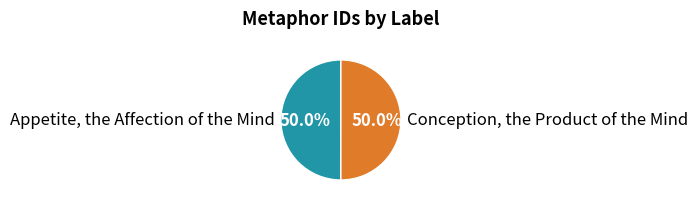

The Conception, the Product of the Mind slice represents 64% of the pie. True or false?

False